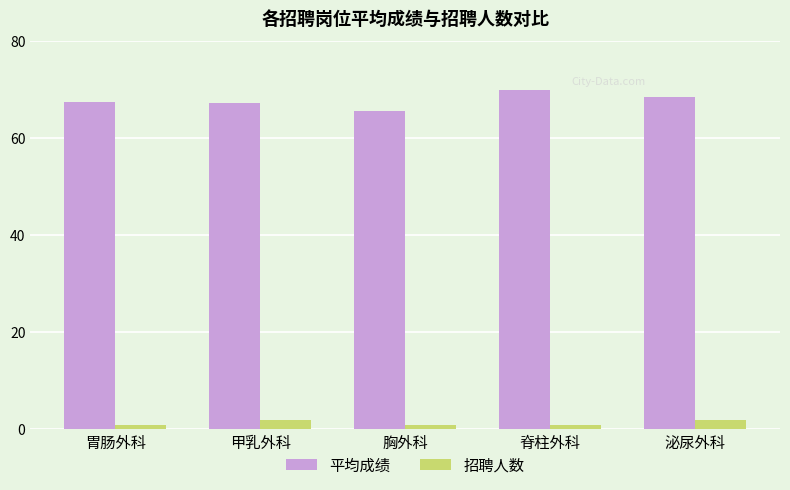

Rank the series at 脊柱外科 from highest to lowest value.

平均成绩, 招聘人数